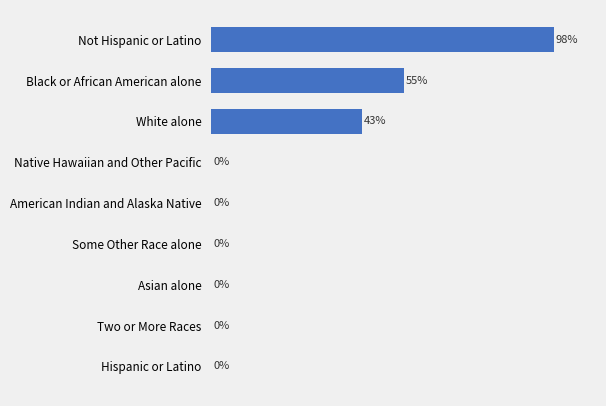

Between Some Other Race alone and White alone, which is larger?

White alone